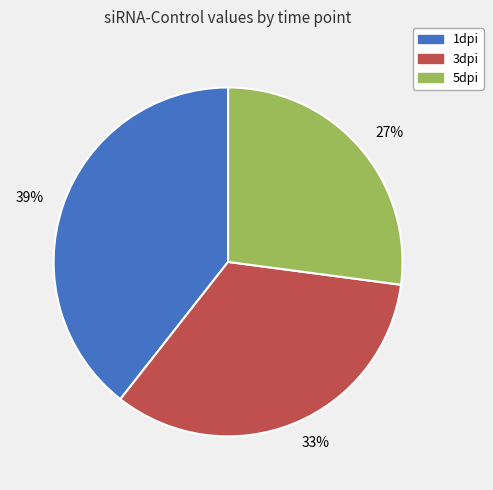

To the nearest percent, what is the difference between the largest and smallest slice percentages?

12%